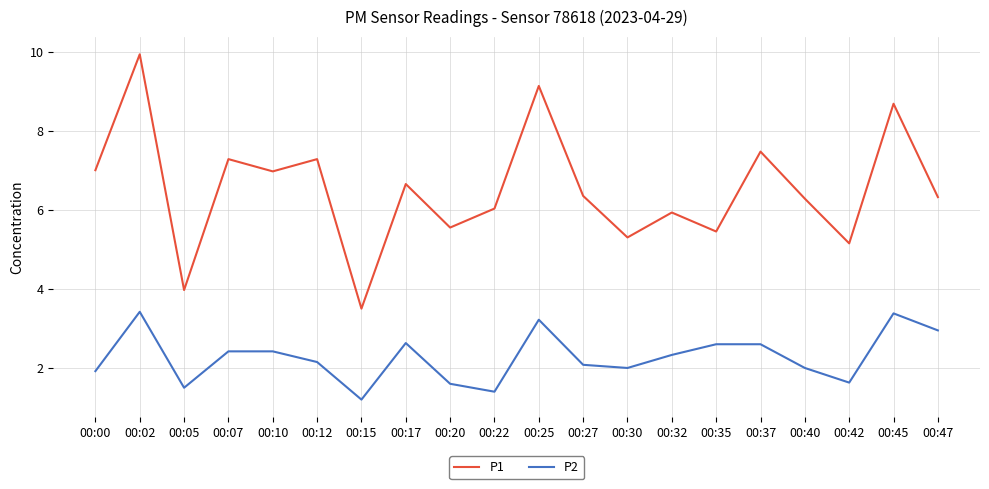

The value of P1 at 00:40 is 8.6. True or false?

False